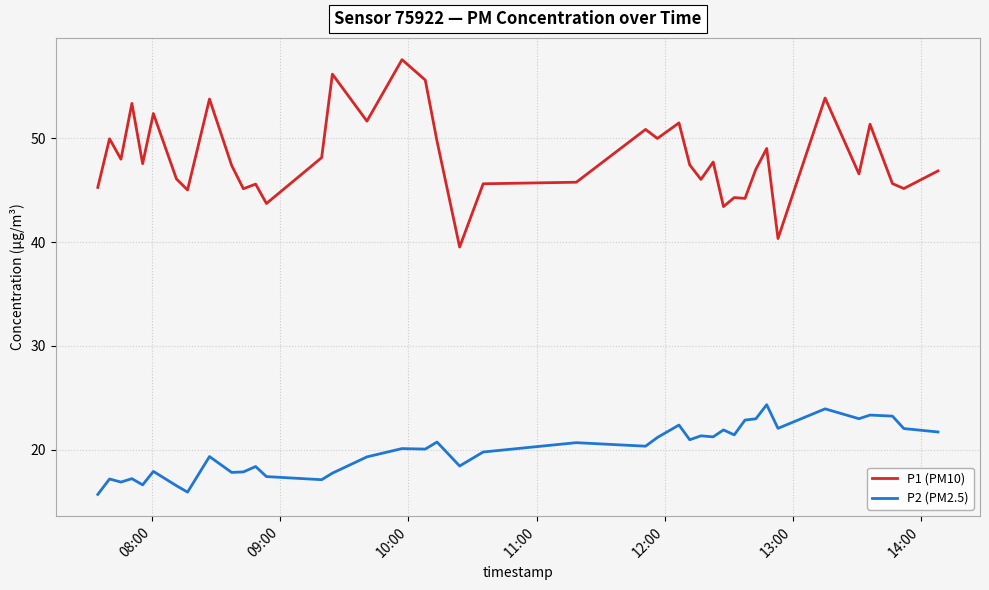

What is the difference between the maximum and minimum values in the P1 (PM10) series?

18.1